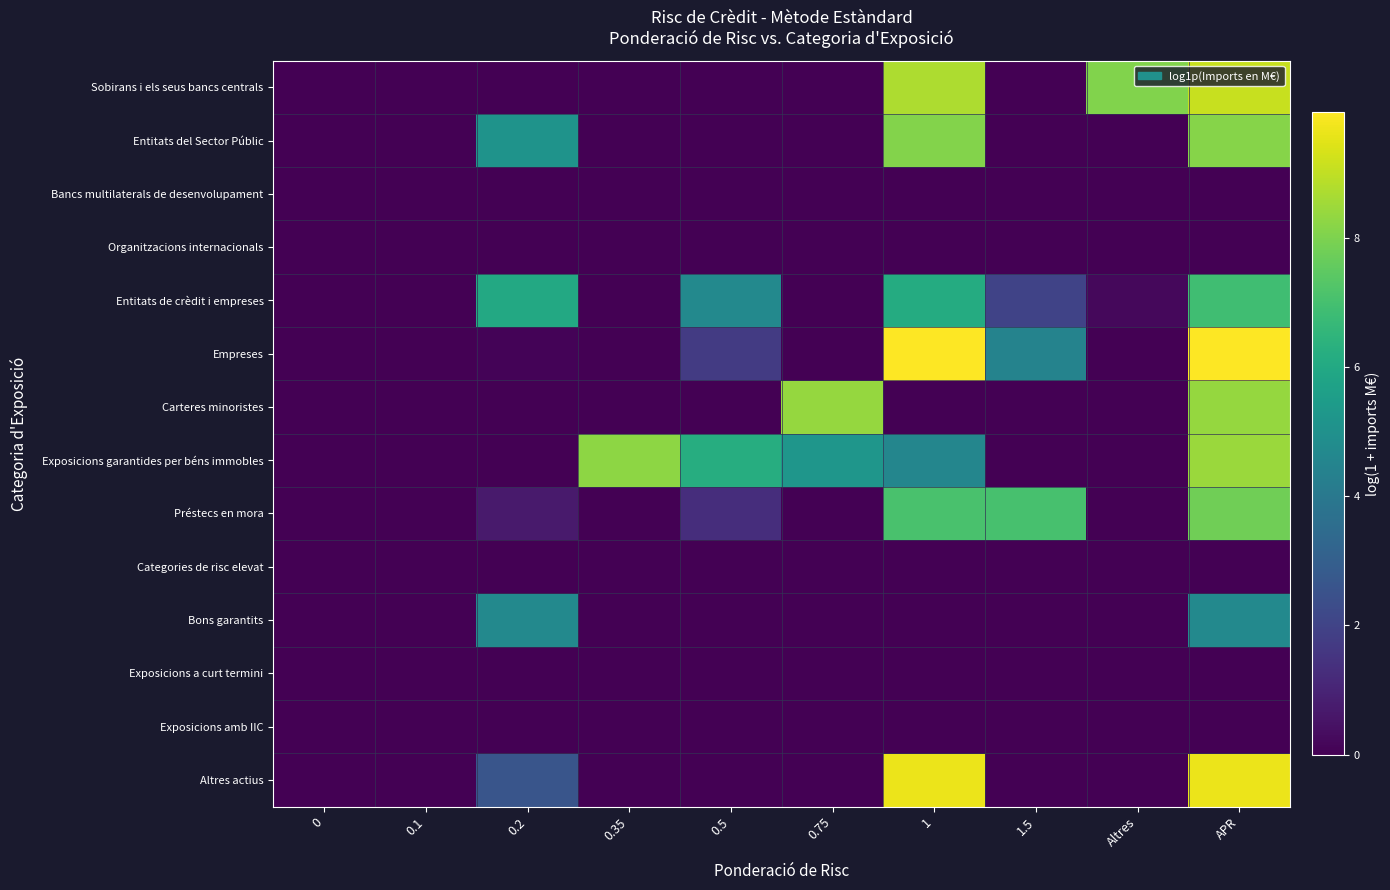

Reading right to left, list all the values displayed in this chart.

Sobirans i els seus bancs centrals: APR=9.1	Altres=8.0	1.5=0.0	1=8.7	0.75=0.0	0.5=0.0	0.35=0.0	0.2=0.0	0.1=0.0	0=0.0
Entitats del Sector Públic: APR=8.2	Altres=0.0	1.5=0.0	1=8.1	0.75=0.0	0.5=0.0	0.35=0.0	0.2=5.1	0.1=0.0	0=0.0
Bancs multilaterals de desenvolupament: APR=0.0	Altres=0.0	1.5=0.0	1=0.0	0.75=0.0	0.5=0.0	0.35=0.0	0.2=0.0	0.1=0.0	0=0.0
Organitzacions internacionals: APR=0.0	Altres=0.0	1.5=0.0	1=0.0	0.75=0.0	0.5=0.0	0.35=0.0	0.2=0.0	0.1=0.0	0=0.0
Entitats de crèdit i empreses: APR=6.9	Altres=0.2	1.5=2.0	1=6.1	0.75=0.0	0.5=4.7	0.35=0.0	0.2=6.0	0.1=0.0	0=0.0
Empreses: APR=9.9	Altres=0.0	1.5=4.4	1=9.9	0.75=0.0	0.5=1.7	0.35=0.0	0.2=0.1	0.1=0.0	0=0.0
Carteres minoristes: APR=8.4	Altres=0.0	1.5=0.0	1=0.0	0.75=8.4	0.5=0.0	0.35=0.0	0.2=0.0	0.1=0.0	0=0.0
Exposicions garantides per béns immobles: APR=8.4	Altres=0.0	1.5=0.0	1=4.5	0.75=5.2	0.5=6.2	0.35=8.3	0.2=0.0	0.1=0.0	0=0.0
Préstecs en mora: APR=7.8	Altres=0.0	1.5=7.1	1=7.1	0.75=0.0	0.5=1.3	0.35=0.0	0.2=0.7	0.1=0.0	0=0.0
Categories de risc elevat: APR=0.0	Altres=0.0	1.5=0.0	1=0.0	0.75=0.0	0.5=0.0	0.35=0.0	0.2=0.0	0.1=0.0	0=0.0
Bons garantits: APR=4.7	Altres=0.0	1.5=0.0	1=0.0	0.75=0.0	0.5=0.0	0.35=0.0	0.2=4.7	0.1=0.0	0=0.0
Exposicions a curt termini: APR=0.0	Altres=0.0	1.5=0.0	1=0.0	0.75=0.0	0.5=0.0	0.35=0.0	0.2=0.0	0.1=0.0	0=0.0
Exposicions amb IIC: APR=0.0	Altres=0.0	1.5=0.0	1=0.0	0.75=0.0	0.5=0.0	0.35=0.0	0.2=0.0	0.1=0.0	0=0.0
Altres actius: APR=9.7	Altres=0.0	1.5=0.0	1=9.7	0.75=0.0	0.5=0.0	0.35=0.0	0.2=2.6	0.1=0.0	0=0.0